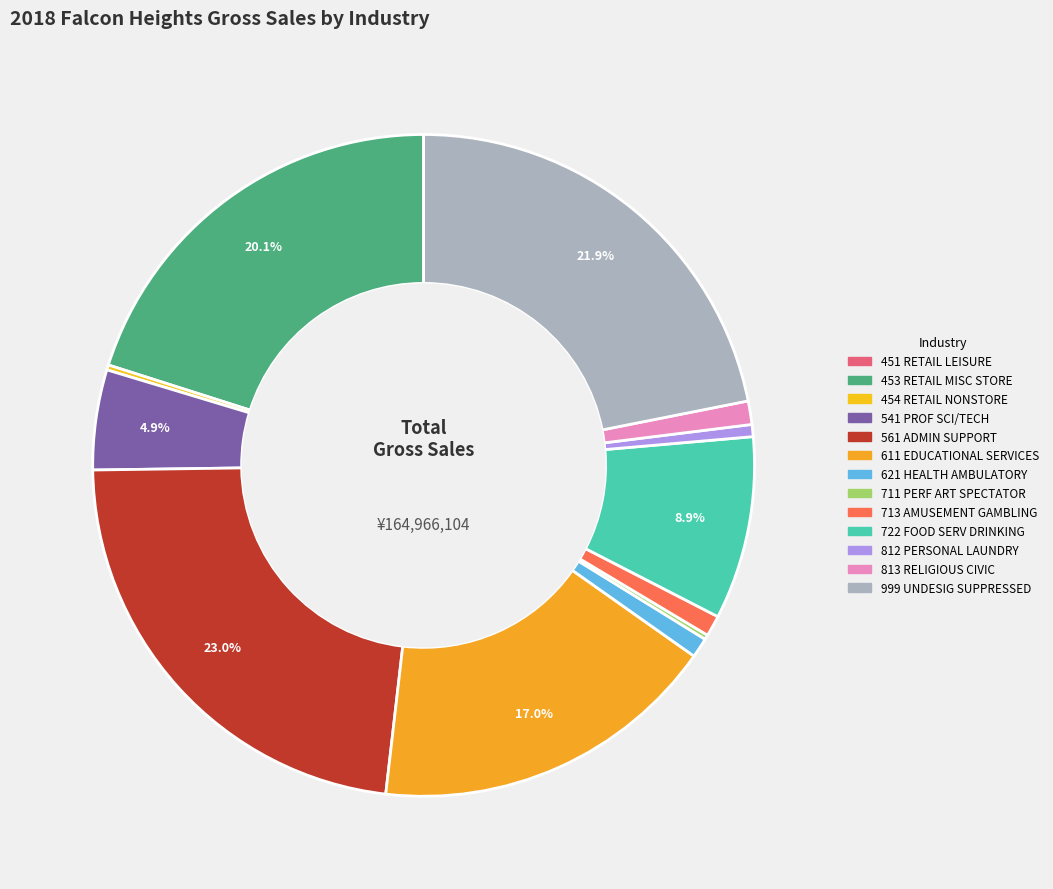

How many slices are in this pie chart?

13